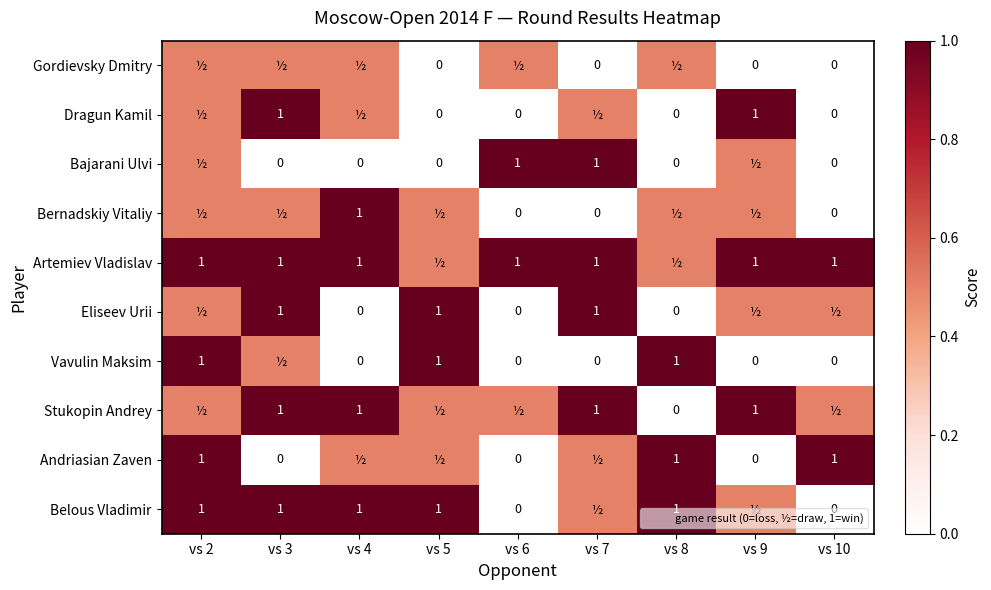

The value of Gordievsky Dmitry at vs 6 is 0.5. True or false?

True